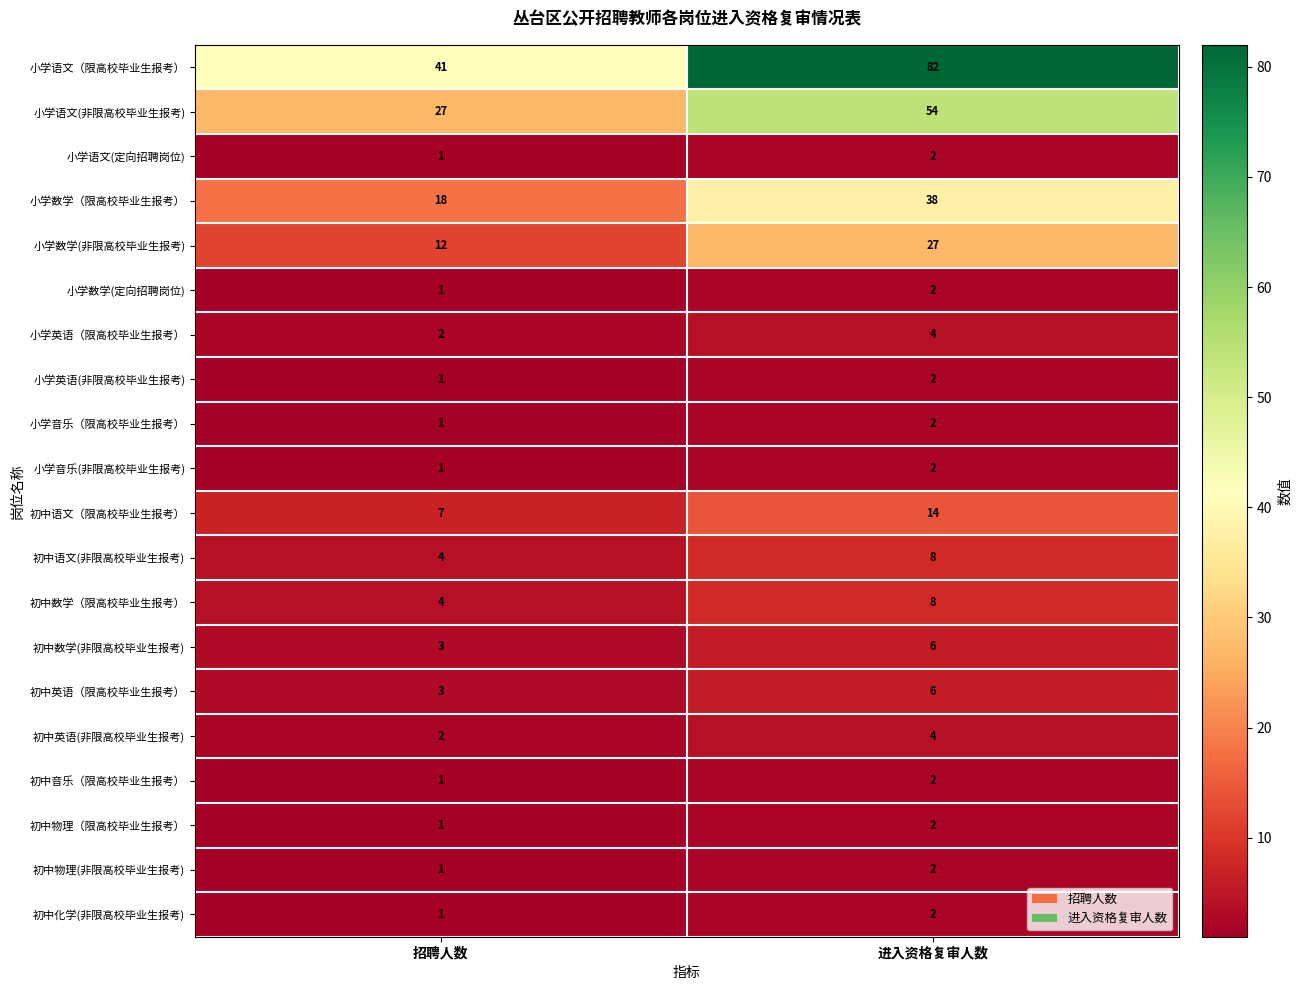

What is the sum of the 初中数学（限高校毕业生报考） values at 招聘人数 and 进入资格复审人数?

12